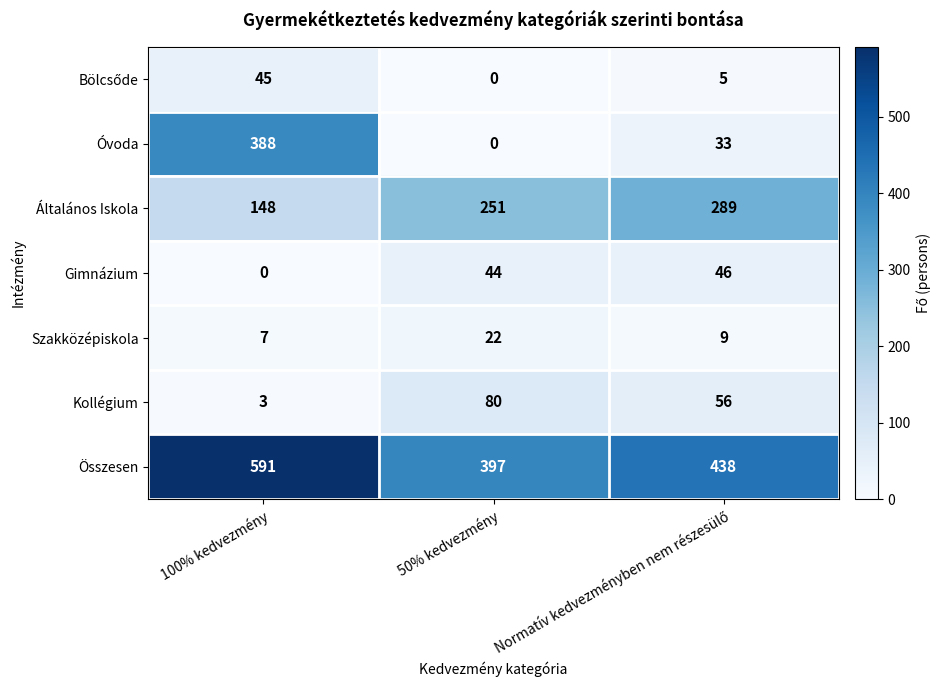

Read the Óvoda value at Normatív kedvezményben nem részesülő, to the nearest 5.

35